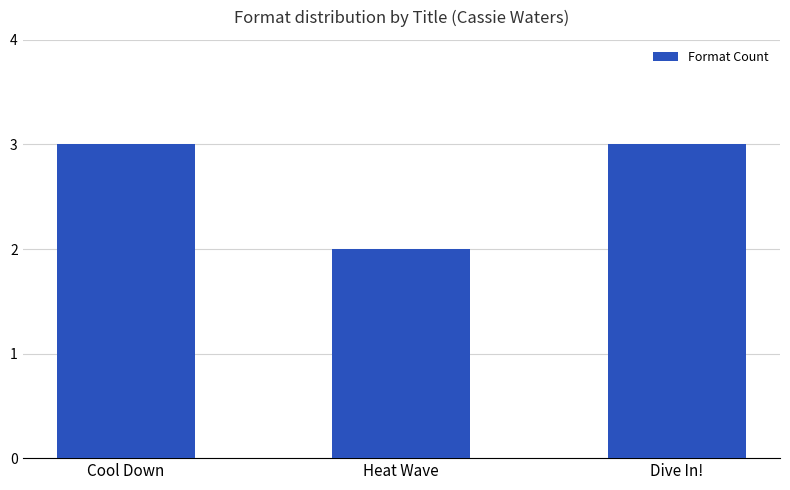

What is the sum of all values?

8